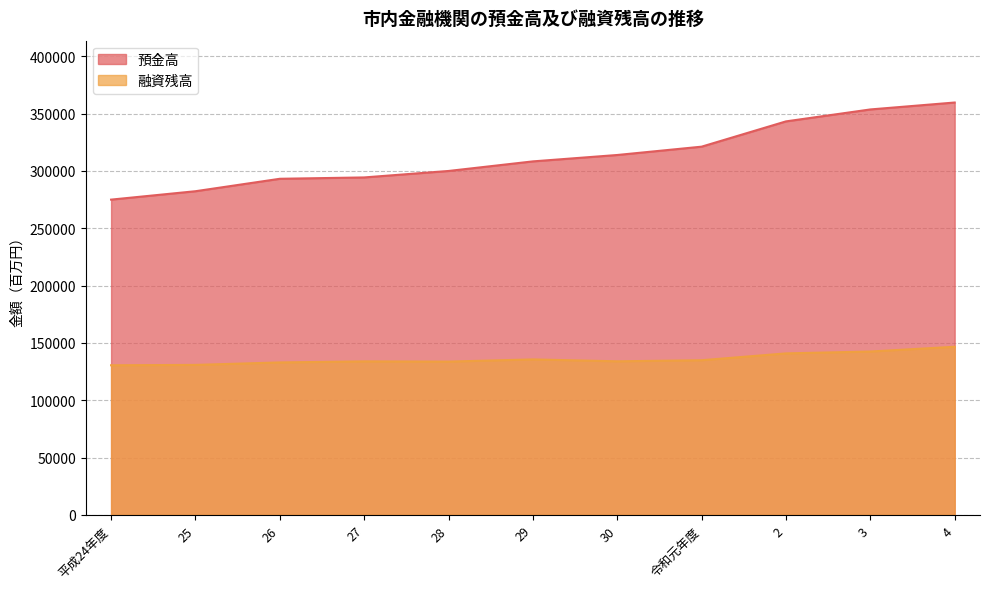

What are all the series names shown in the legend?

預金高, 融資残高